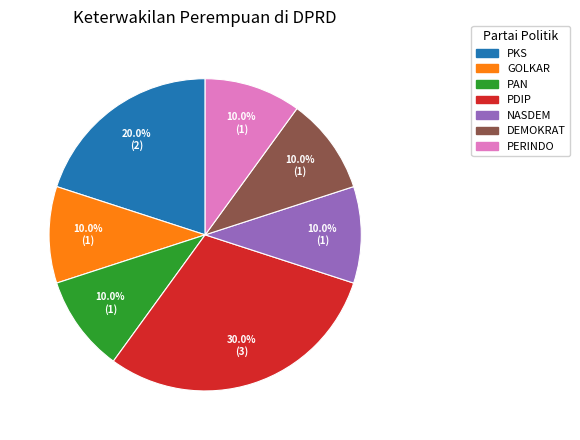

Is there any slice that represents more than half of the pie?

No